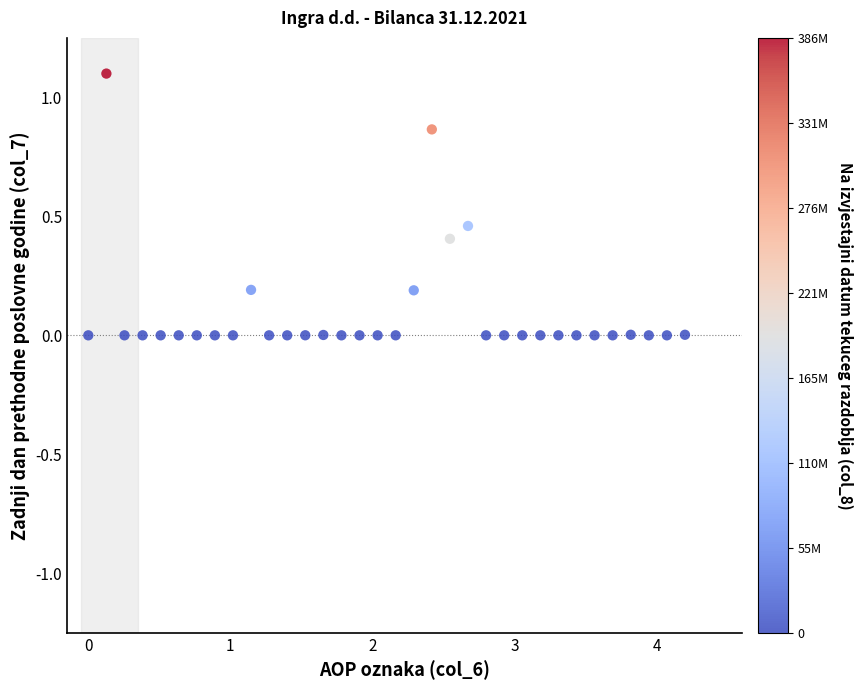

What is the range of X values (max minus min)?

4.2